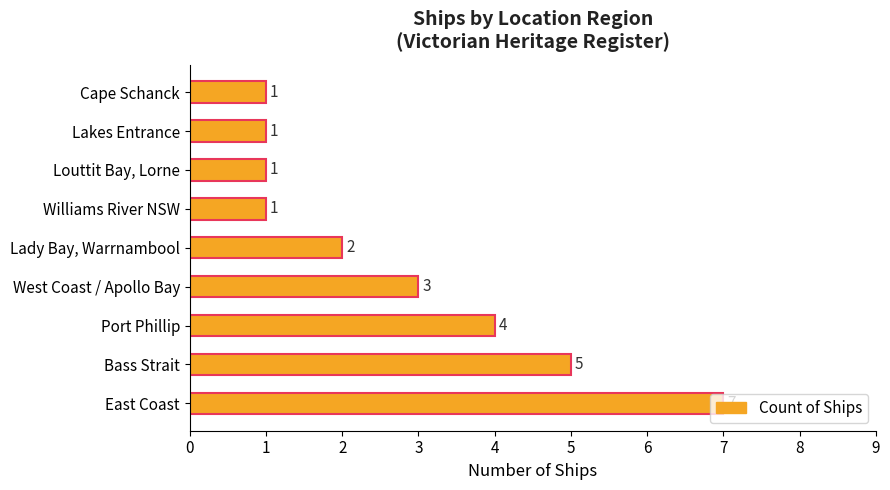

Which has a higher value, Port Phillip or Lady Bay, Warrnambool?

Port Phillip